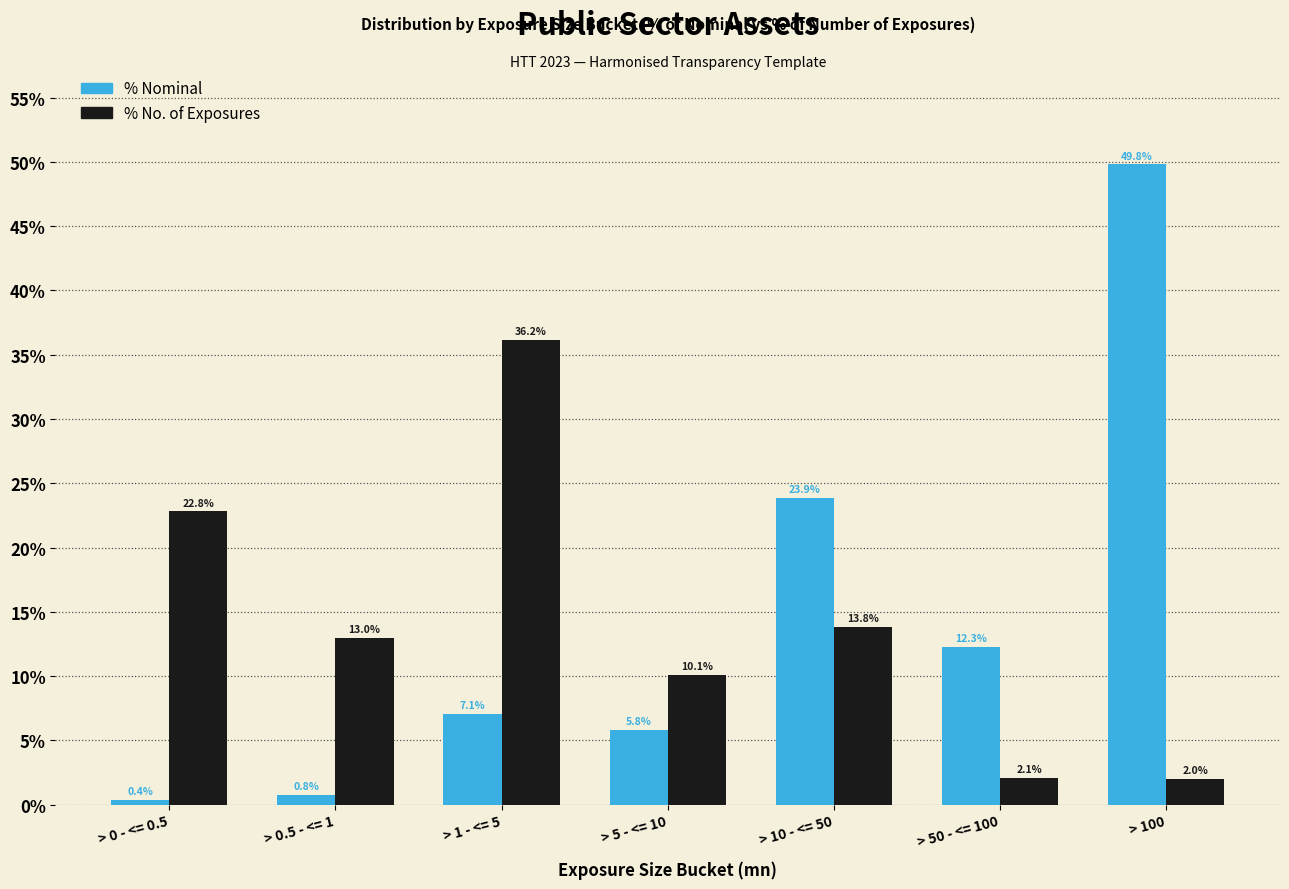

Reading right to left, list all the values displayed in this chart.

% Nominal: > 100=49.8	> 50 - <= 100=12.3	> 10 - <= 50=23.9	> 5 - <= 10=5.8	> 1 - <= 5=7.1	> 0.5 - <= 1=0.8	> 0 - <= 0.5=0.4
% No. of Exposures: > 100=2.0	> 50 - <= 100=2.1	> 10 - <= 50=13.8	> 5 - <= 10=10.1	> 1 - <= 5=36.2	> 0.5 - <= 1=13.0	> 0 - <= 0.5=22.8